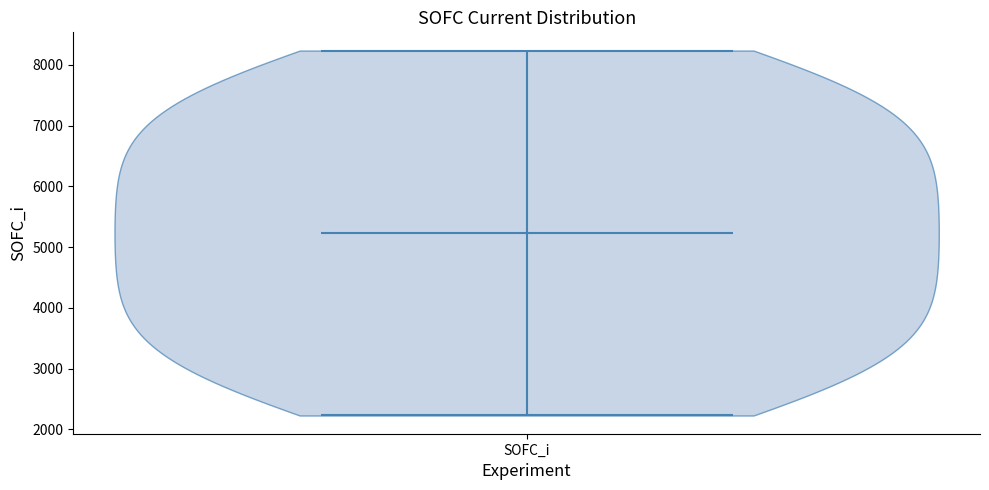

What is the lowest point the violin for SOFC_i reaches on the y-axis? The values are not printed on the chart, so give them approximately, as read against the axis.

2200